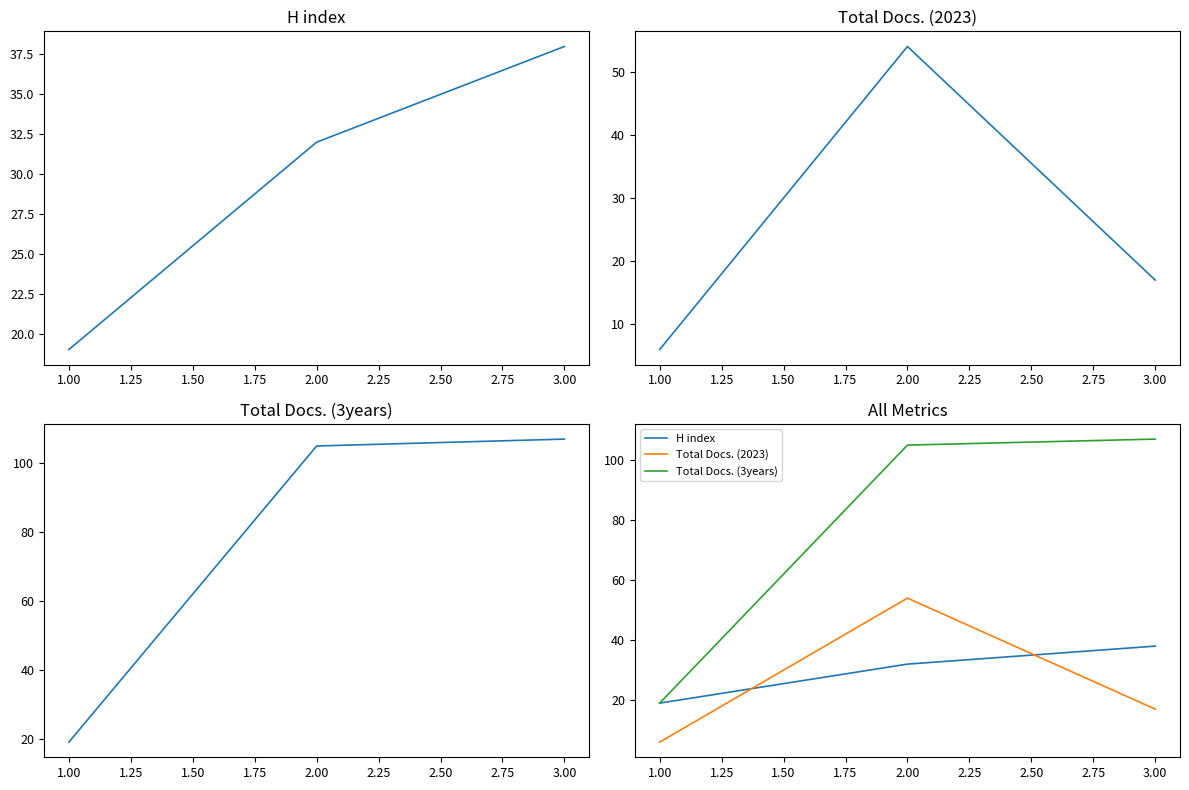

Rank the series by their maximum value, from highest to lowest.

Total Docs. (3years), Total Docs. (2023), H index